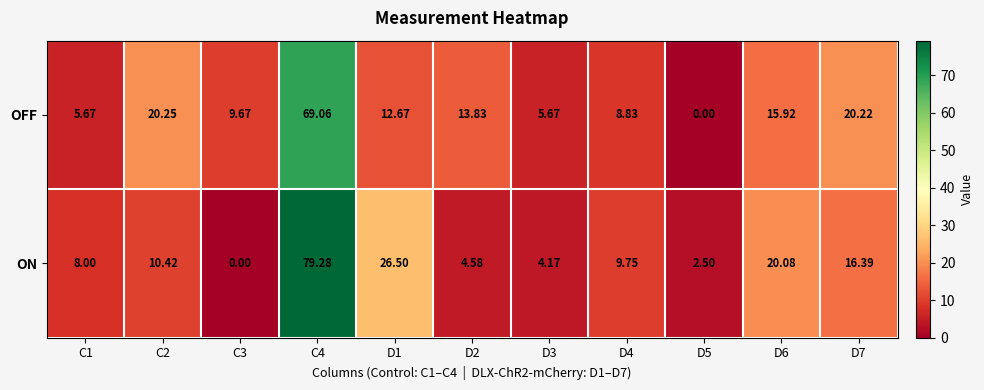

How many values in the ON series exceed 9?

6